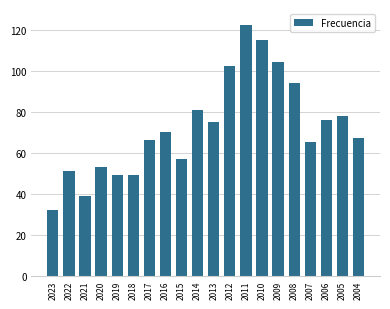

At which category does the chart reach its peak across all series?

2011